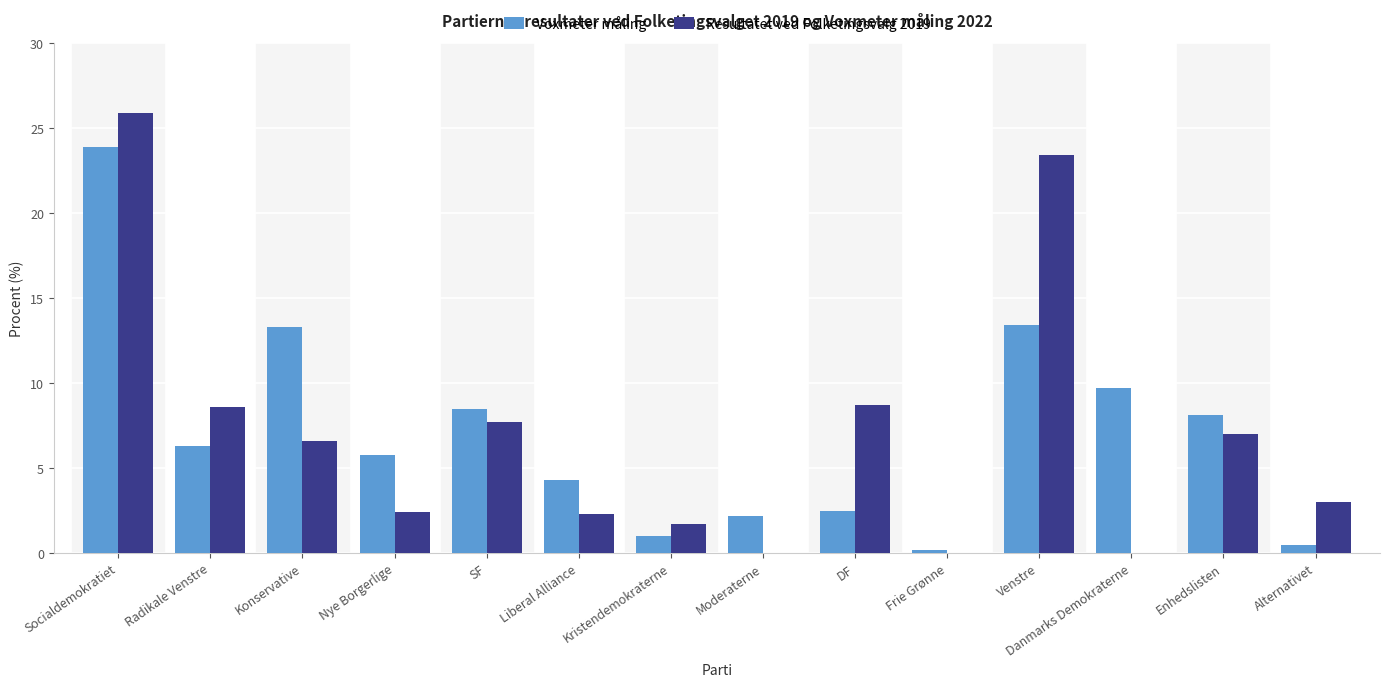

The Resultatet ved Folketingsvalg 2019 series shows 7.7 at SF. True or false?

True